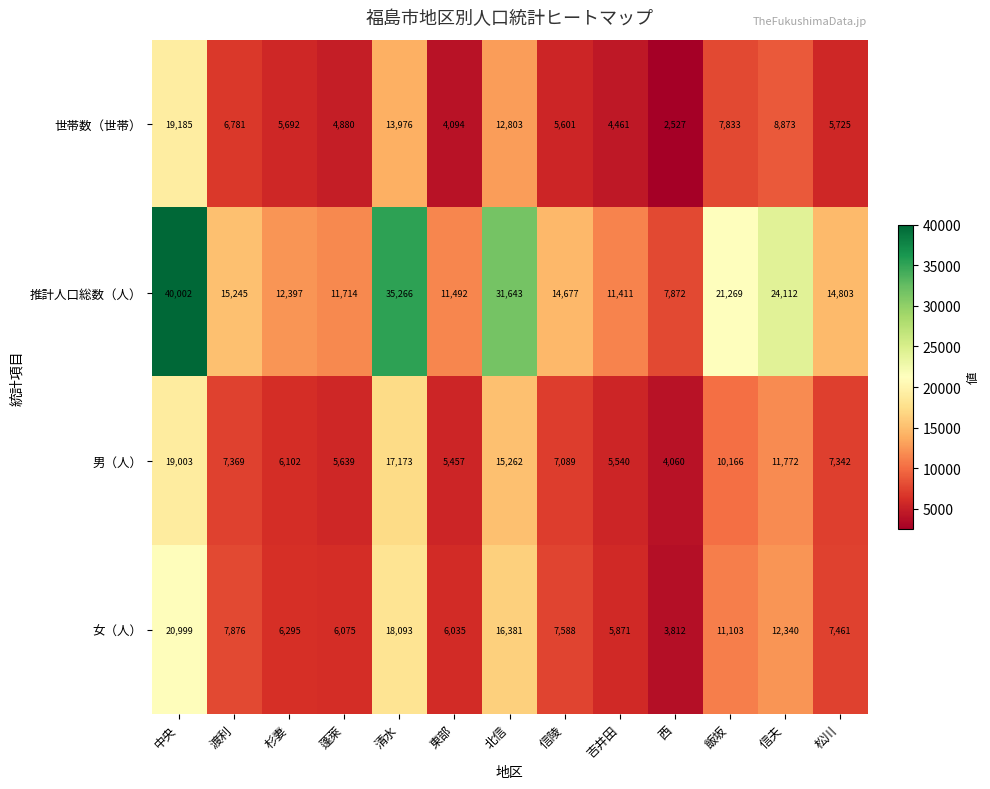

What value does the 推計人口総数（人） series have at 杉妻, to the nearest 100?

12400